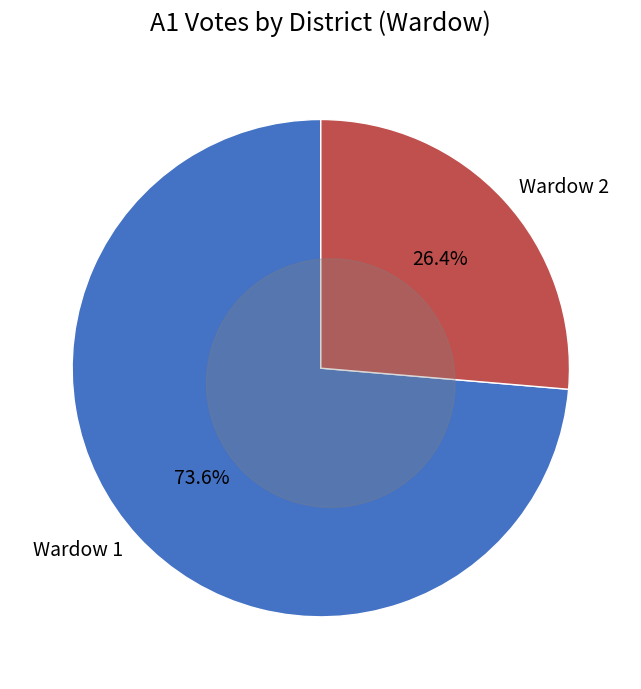

Approximately how many times larger is the value at Wardow 1 compared to Wardow 2?

2.8